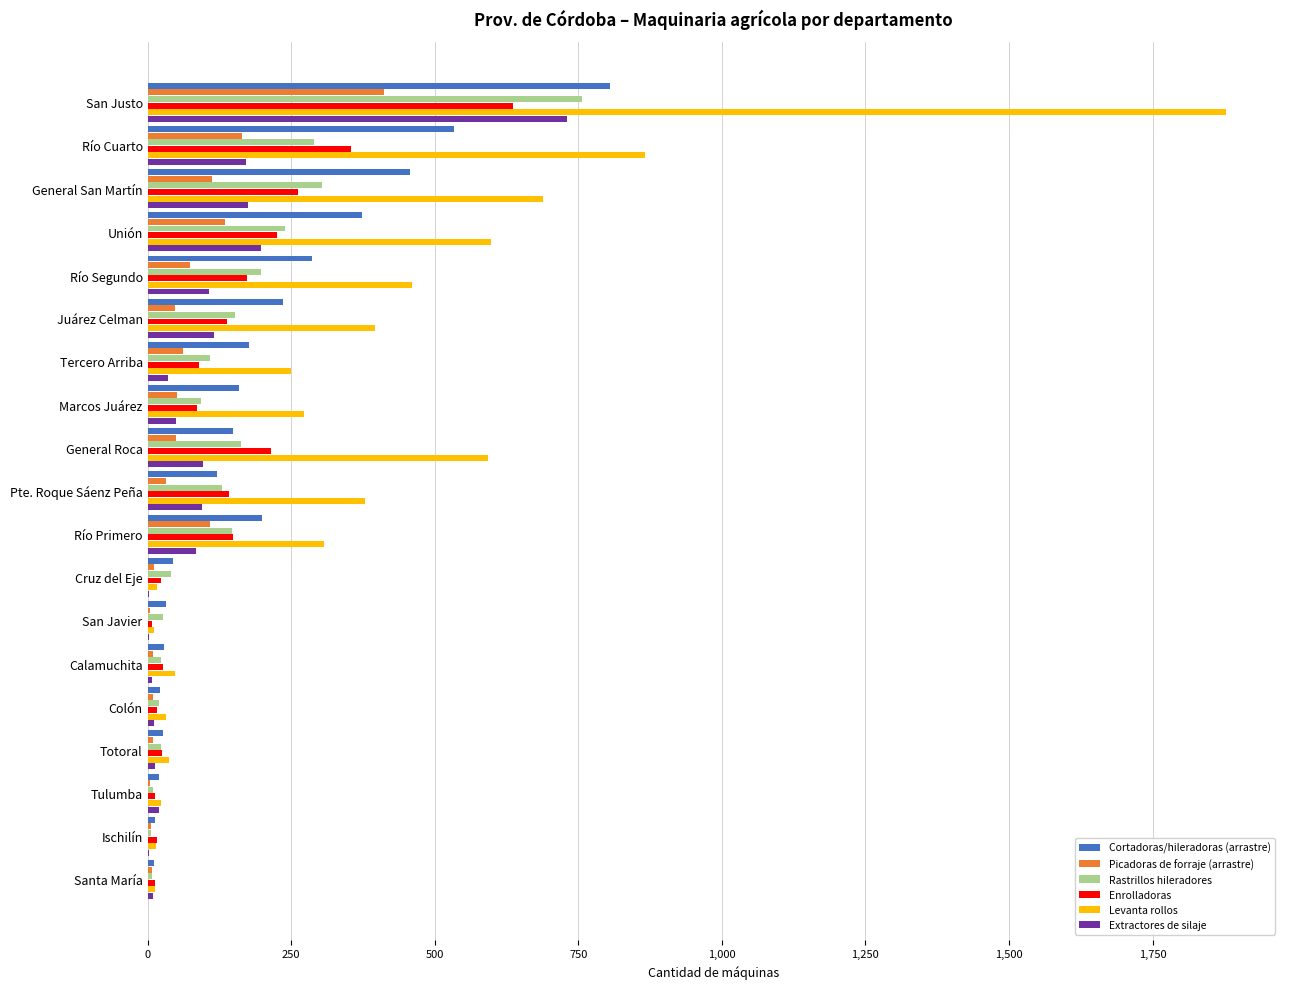

How many series are shown in this chart?

6